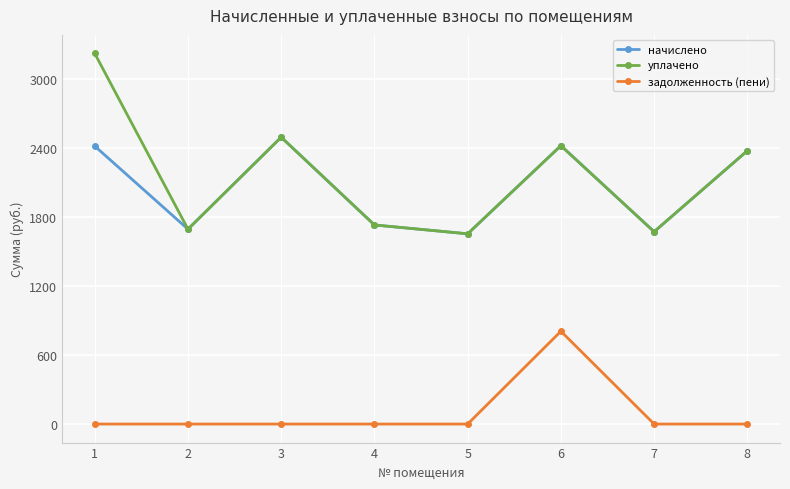

How many lines are shown in the chart?

3